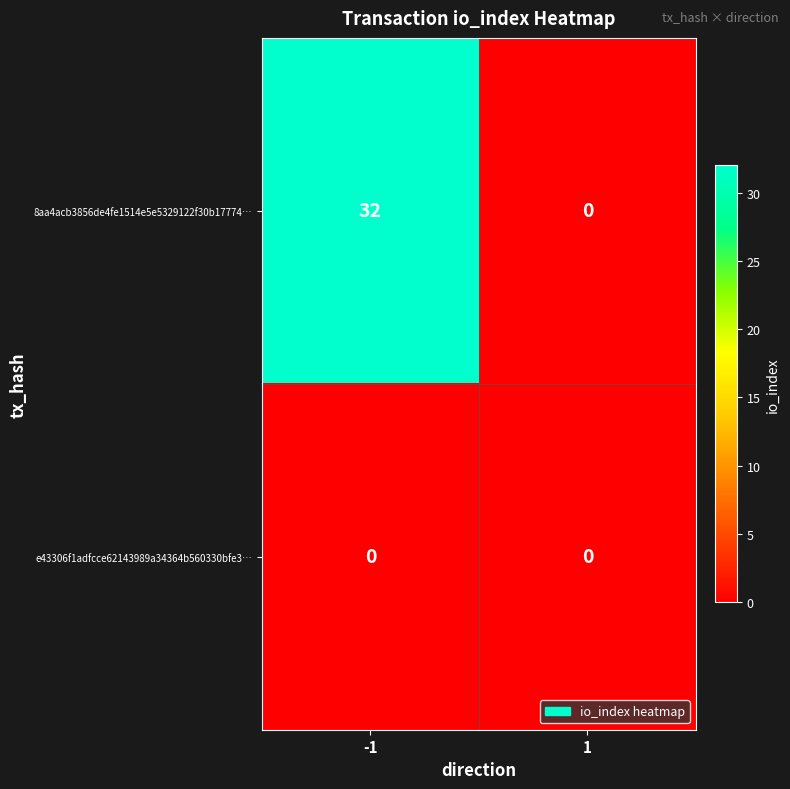

Between -1 and 1, which series saw the biggest shift?

8aa4acb3856de4fe1514e5e5329122f30b17774…